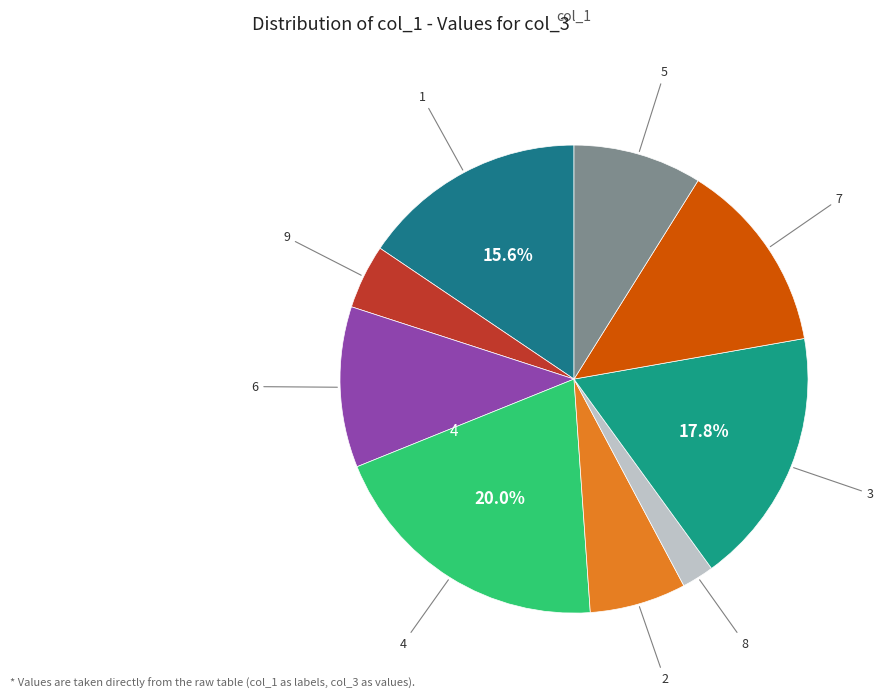

How many segments does this pie chart have?

9